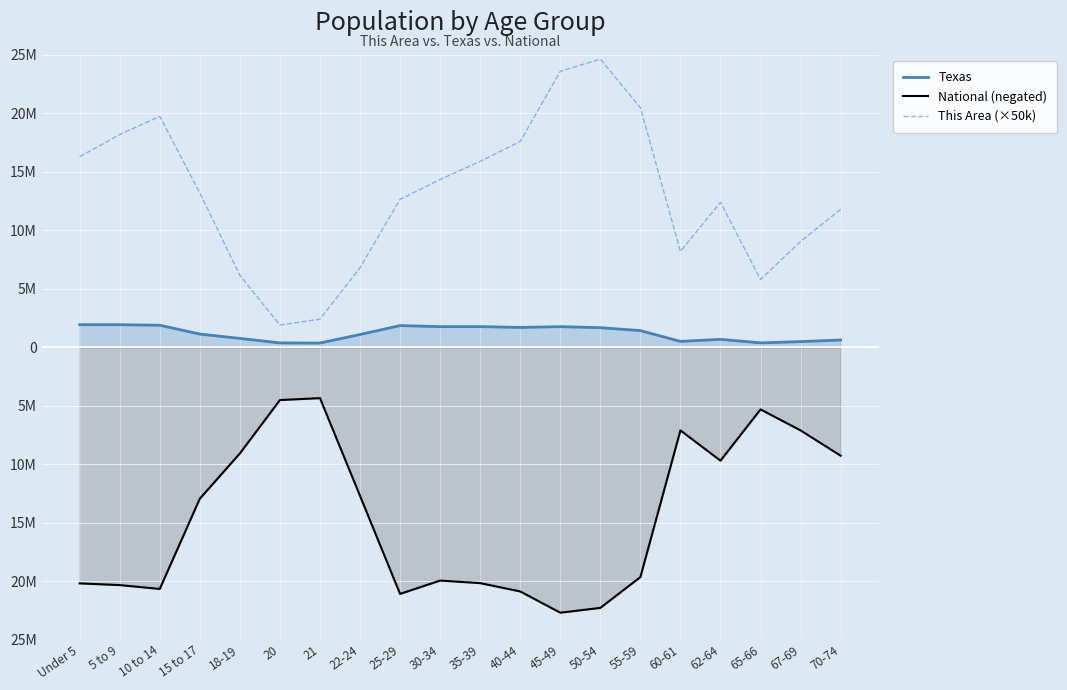

Reading left to right, transcribe all the data shown in this chart.

Texas: Under 5=1928473	5 to 9=1928234	10 to 14=1881883	15 to 17=1127234	18-19=755890	20=369040	21=359015	22-24=1089024	25-29=1853039	30-34=1760434	35-39=1763587	40-44=1694795	45-49=1760467	50-54=1674869	55-59=1422924	60-61=500523	62-64=674244	65-66=373062	67-69=480038	70-74=619156
National (negated): Under 5=-20201362	5 to 9=-20348657	10 to 14=-20677194	15 to 17=-12954254	18-19=-9086089	20=-4519129	21=-4354294	22-24=-12712576	25-29=-21101849	30-34=-19962099	35-39=-20179642	40-44=-20890964	45-49=-22708591	50-54=-22298125	55-59=-19664805	60-61=-7113727	62-64=-9704197	65-66=-5319902	67-69=-7115361	70-74=-9278166
This Area (×50k): Under 5=16300000	5 to 9=18200000	10 to 14=19750000	15 to 17=13200000	18-19=6150000	20=1900000	21=2400000	22-24=6800000	25-29=12650000	30-34=14350000	35-39=15900000	40-44=17600000	45-49=23600000	50-54=24650000	55-59=20500000	60-61=8200000	62-64=12400000	65-66=5800000	67-69=9050000	70-74=11800000